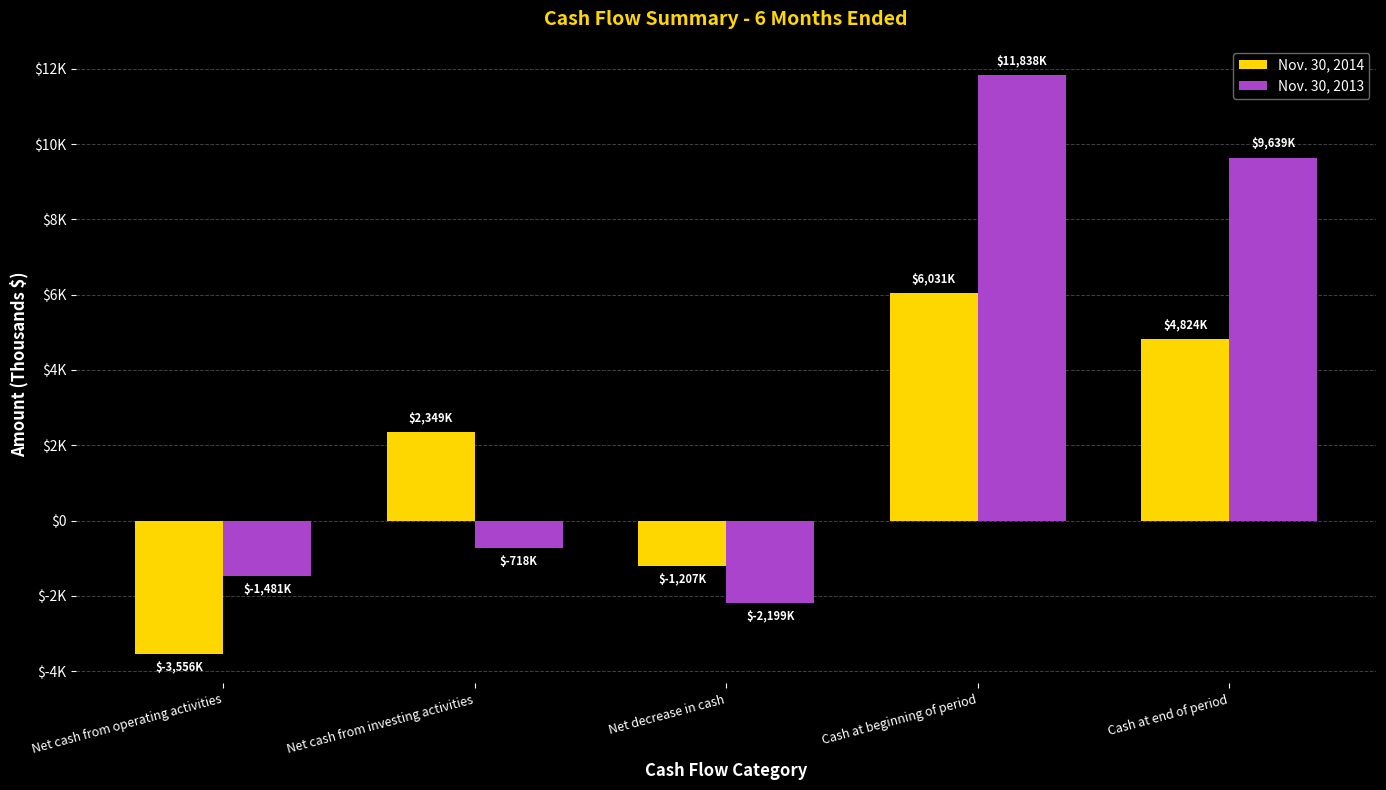

What are all the series names shown in the legend?

Nov. 30, 2014, Nov. 30, 2013